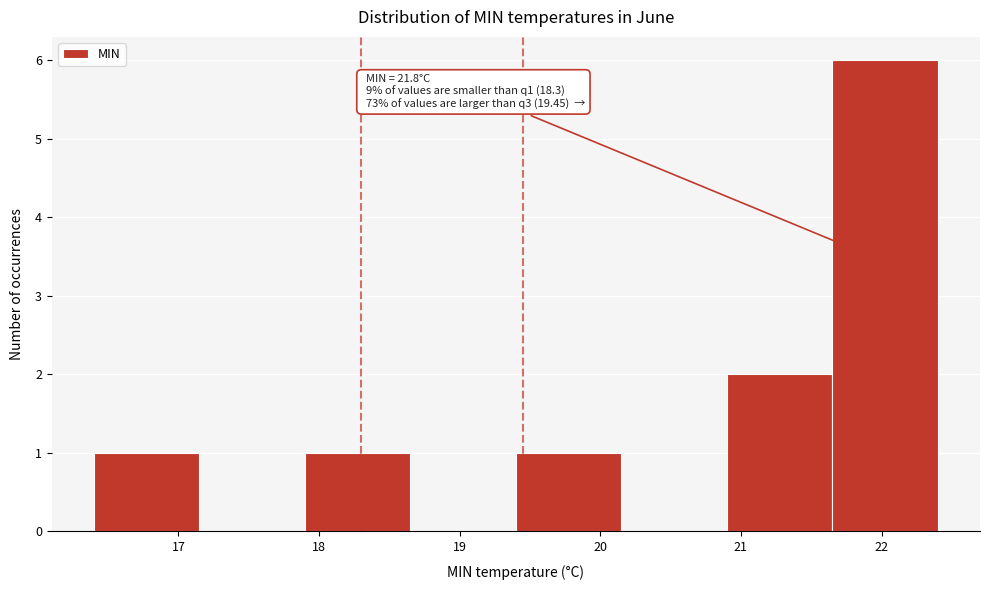

Which range on the x-axis has the tallest bar?

21.65 to 22.40